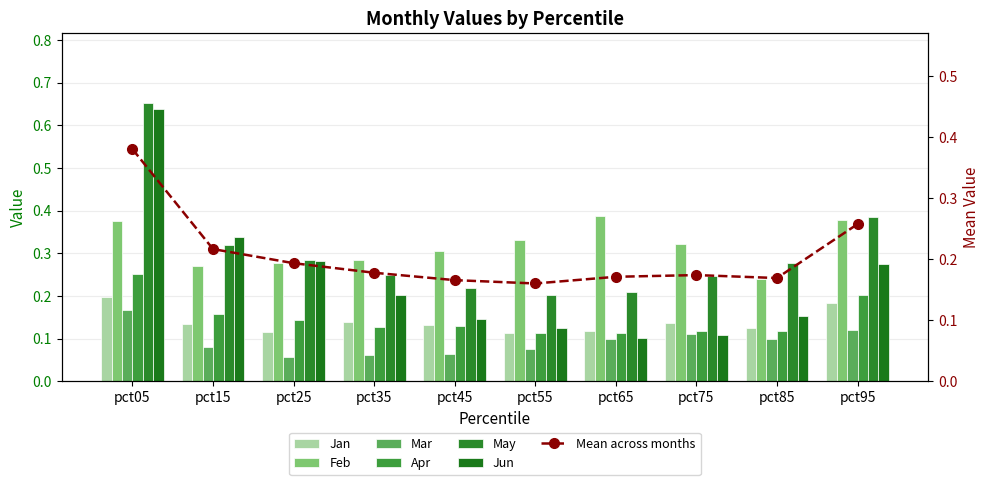

List the labels in order of Feb value, smallest first.

pct85, pct15, pct25, pct35, pct45, pct75, pct55, pct05, pct95, pct65